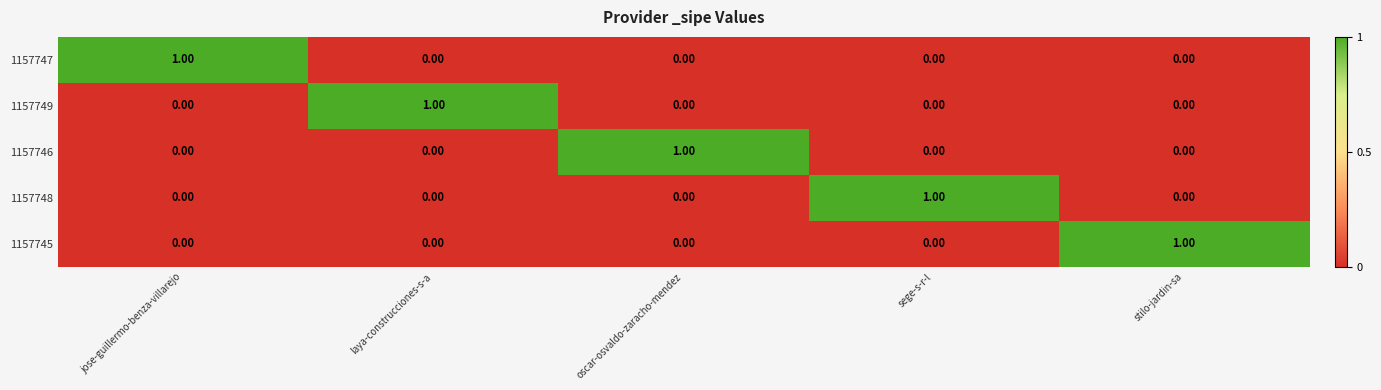

Which category has the highest value in the 1157749 series?

laya-construcciones-s-a